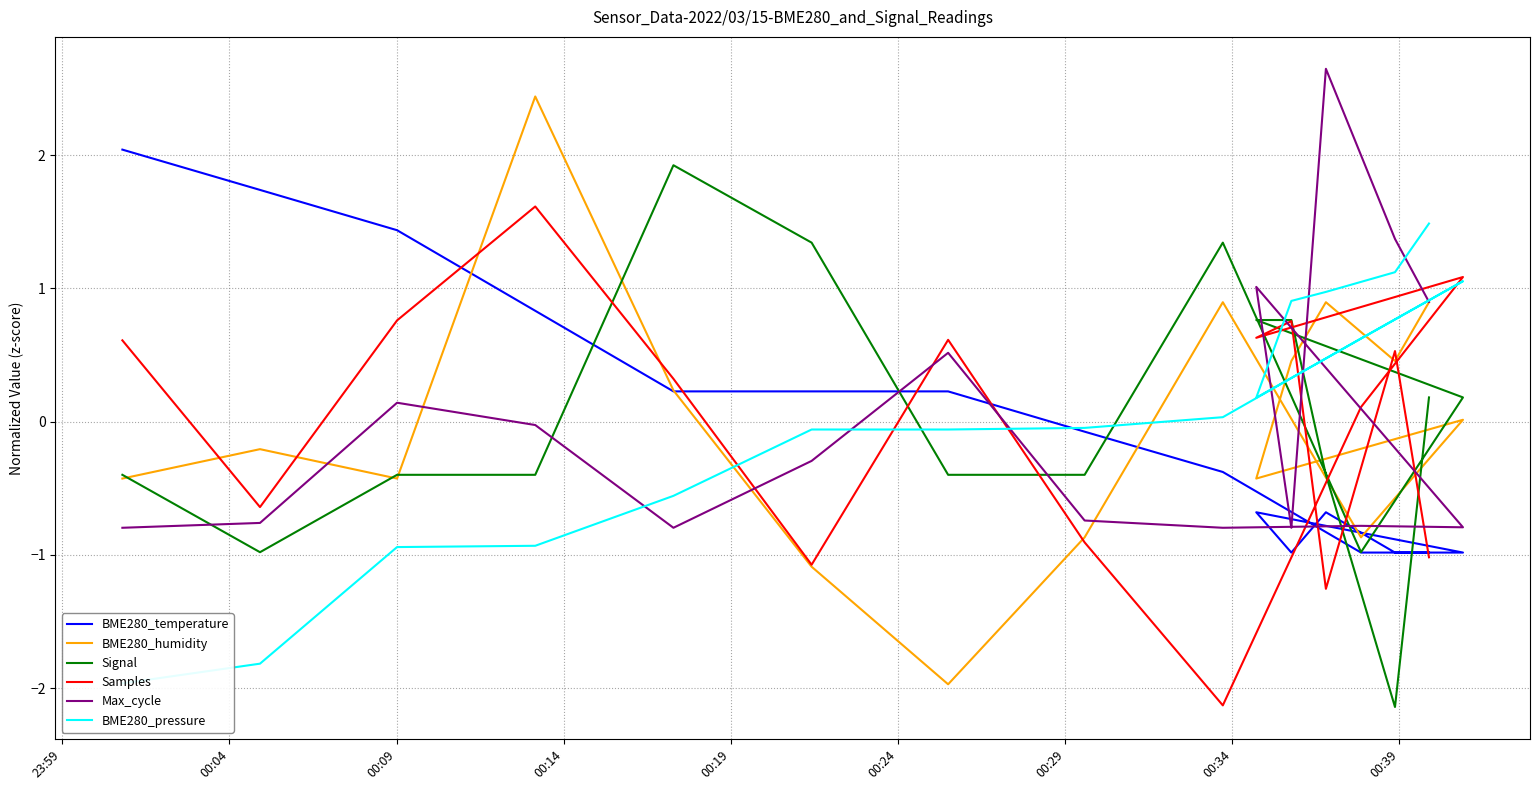

Is this an area chart (filled region under the line)?

No